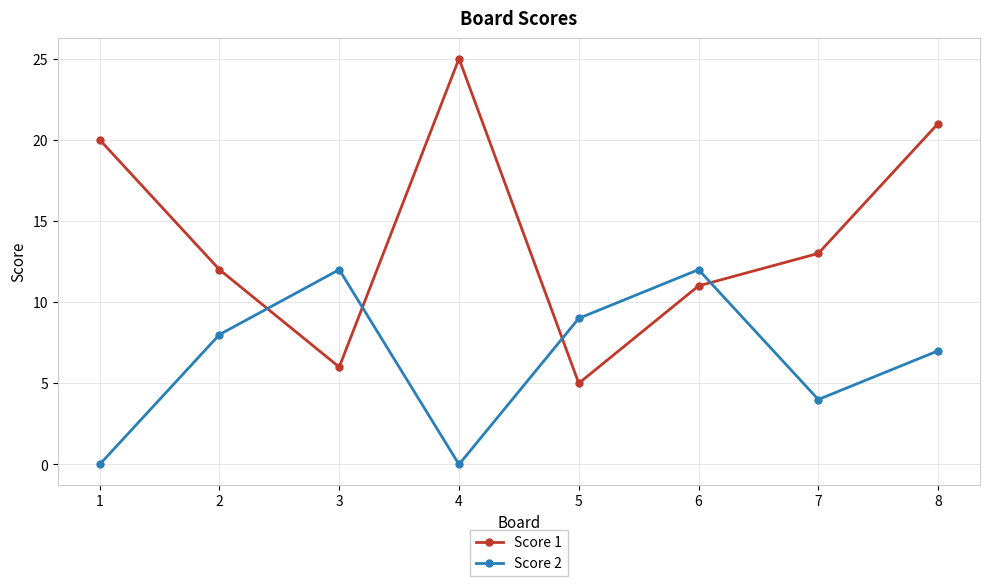

How many lines are shown in the chart?

2